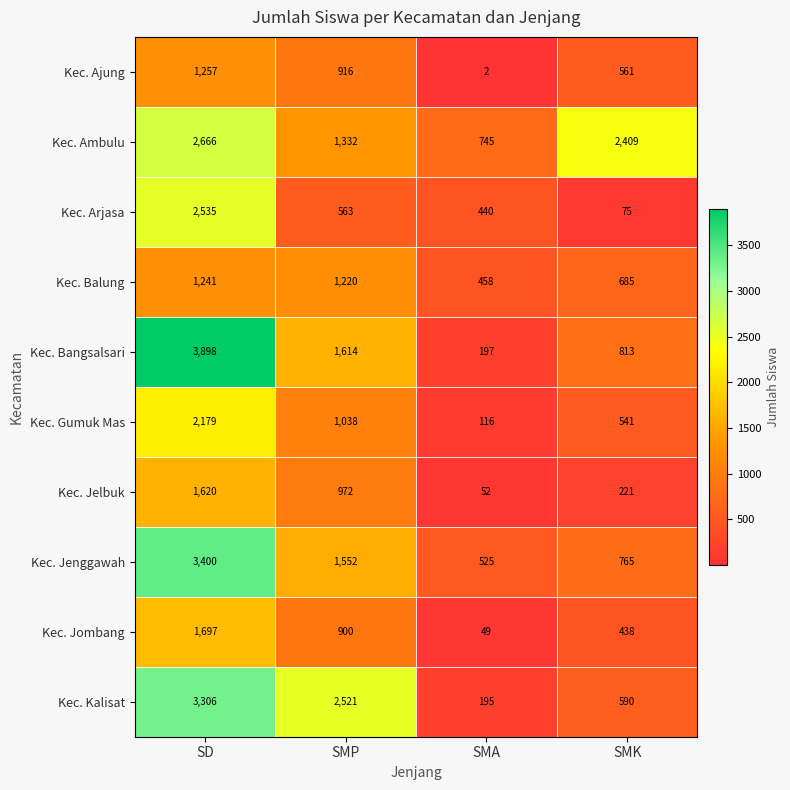

What is the approximate value of Kec. Kalisat at SMA, to the nearest 50?

200